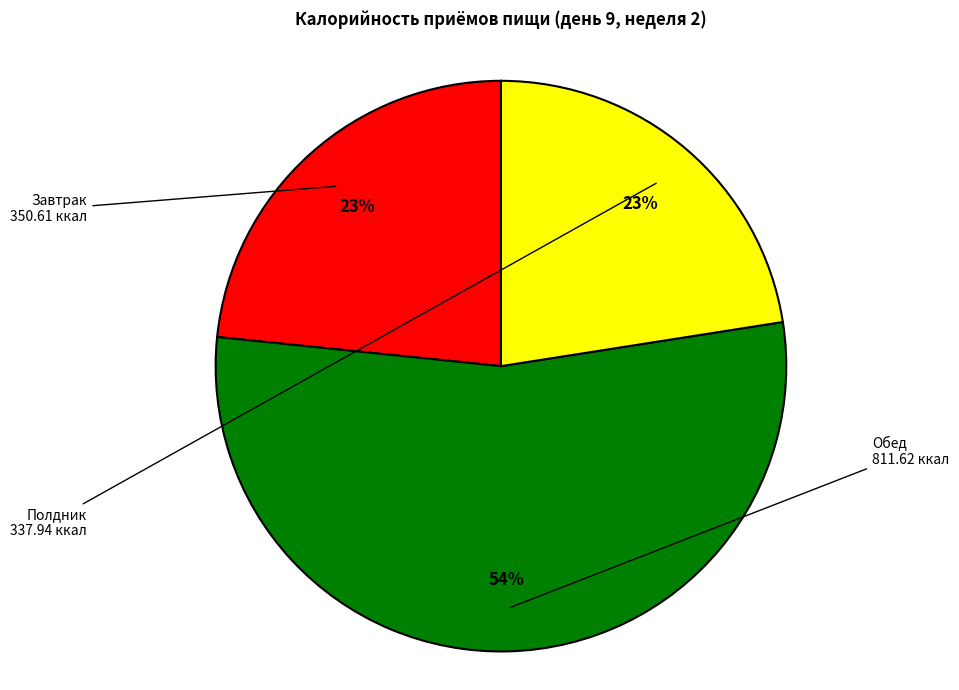

Does any single category account for the majority?

Yes